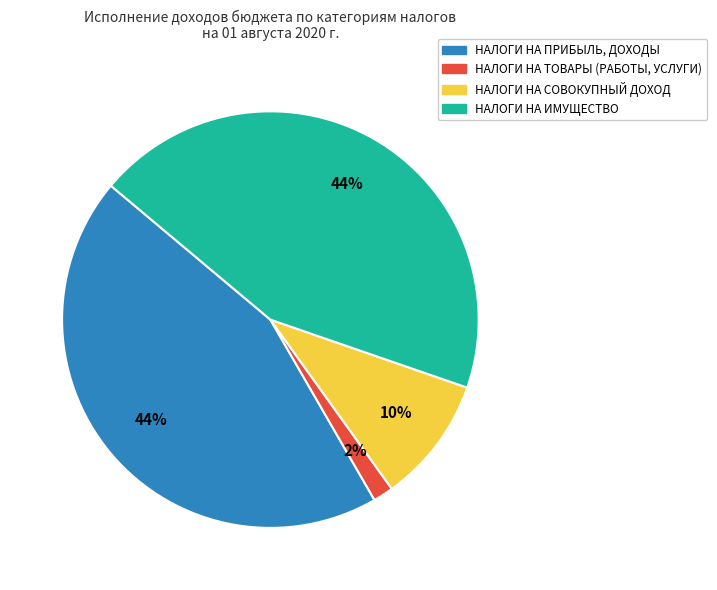

What is the smallest slice in the pie chart?

НАЛОГИ НА ТОВАРЫ (РАБОТЫ, УСЛУГИ)